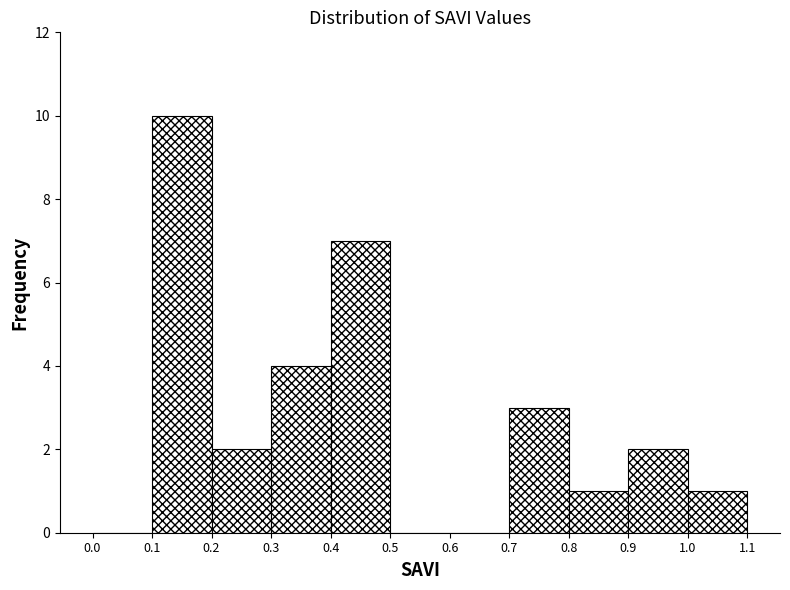

Reading left to right, transcribe this chart: for each bar, give the range it covers on the x-axis and its height. The values are not printed on the chart, so give them approximately, as read against the axis.

0.0 to 0.1: 0
0.1 to 0.2: 10
0.2 to 0.3: 2
0.3 to 0.4: 4
0.4 to 0.5: 7
0.5 to 0.6: 0
0.6 to 0.7: 0
0.7 to 0.8: 3
0.8 to 0.9: 1
0.9 to 1.0: 2
1.0 to 1.1: 1